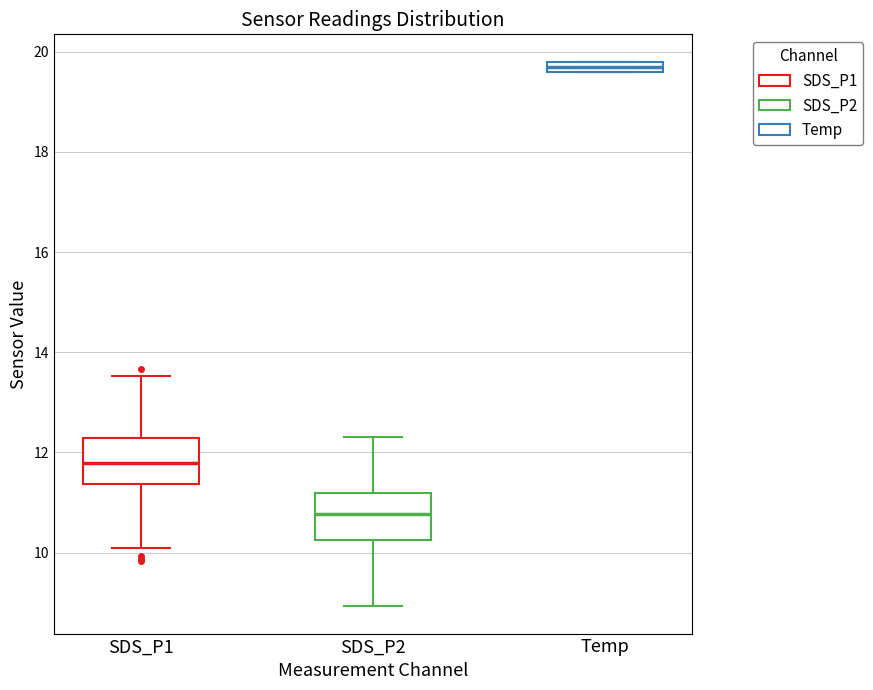

Which box's median line is the lowest?

SDS_P2